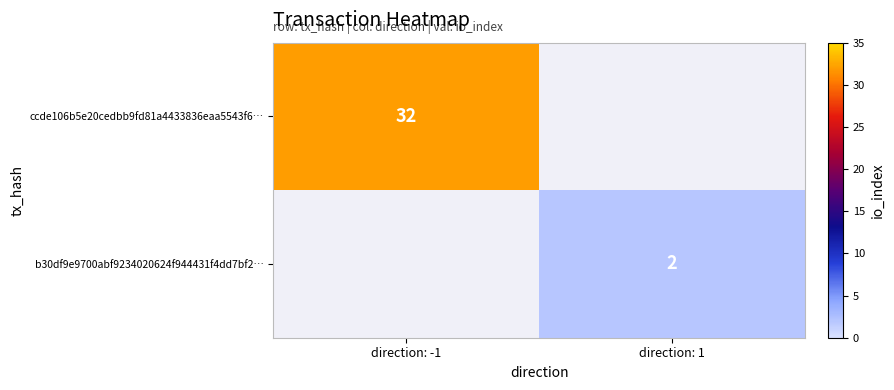

Is it true that b30df9e9700abf9234020624f944431f4dd7bf2… equals 2 at direction: 1?

True